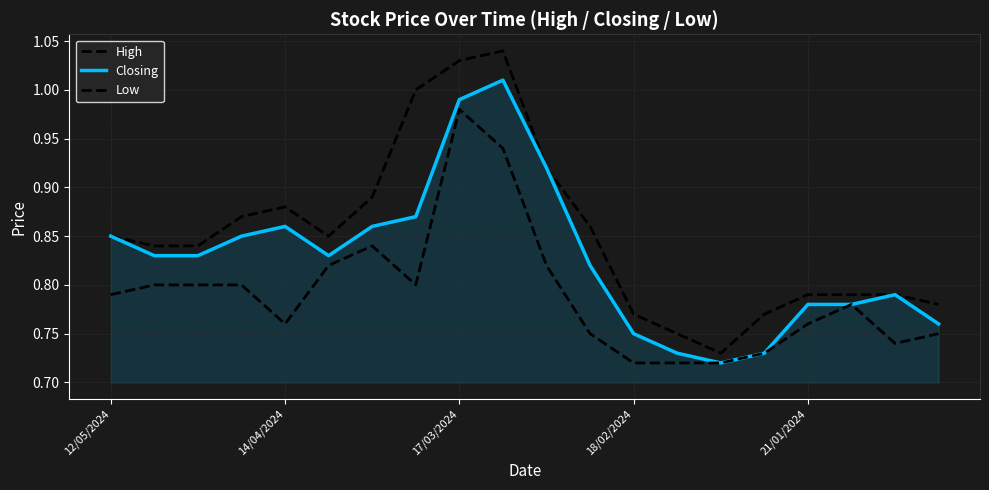

Is this an area chart (filled region under the line)?

Yes